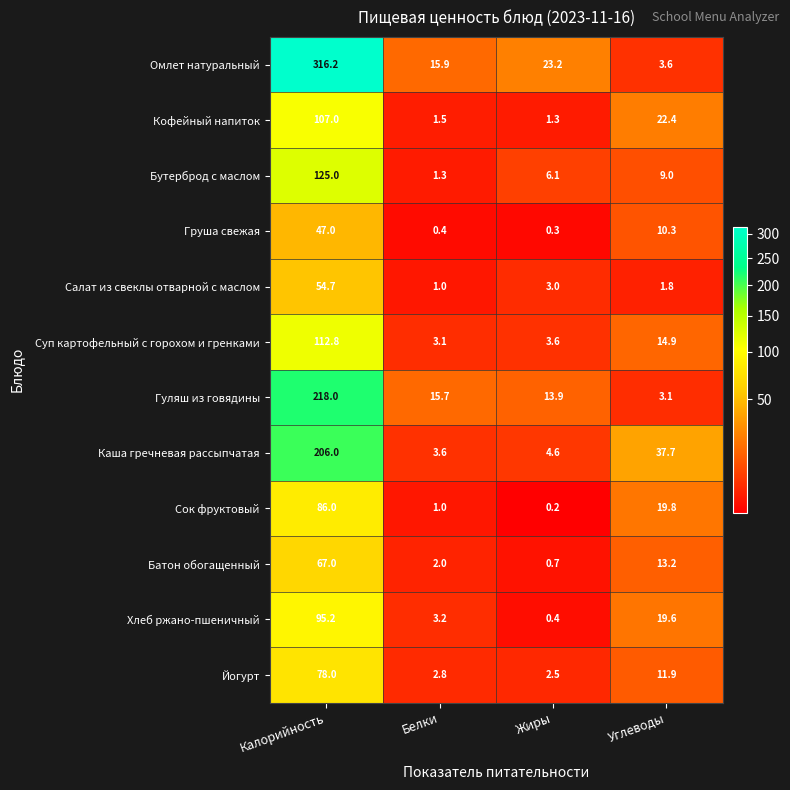

List the series in order of their peak value, highest first.

Омлет натуральный, Гуляш из говядины, Каша гречневая рассыпчатая, Бутерброд с маслом, Суп картофельный с горохом и гренками, Кофейный напиток, Хлеб ржано-пшеничный, Сок фруктовый, Йогурт, Батон обогащенный, Салат из свеклы отварной с маслом, Груша свежая